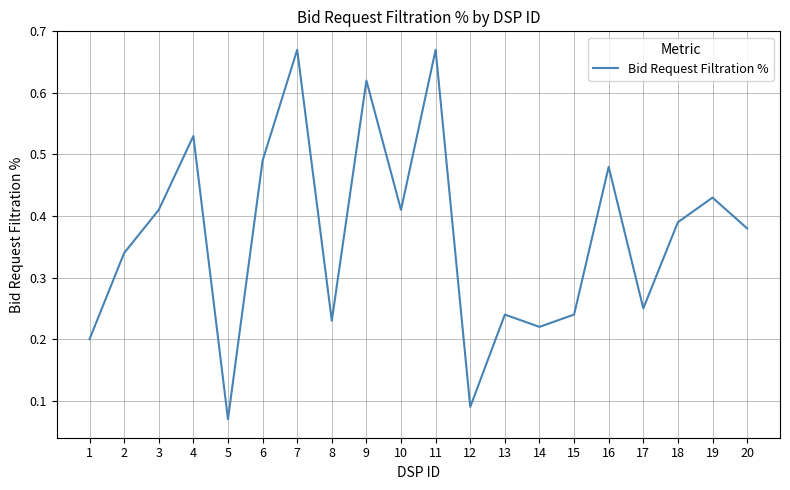

Where is the data nearest to the value 0?

5